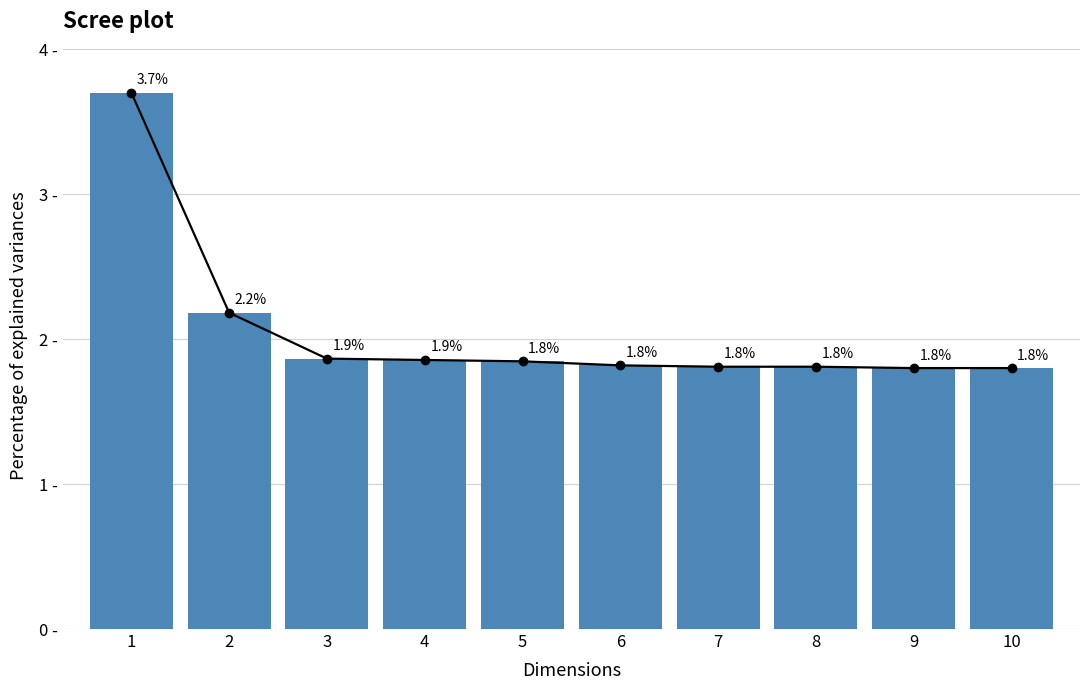

Between 10 and 7, which is larger?

7